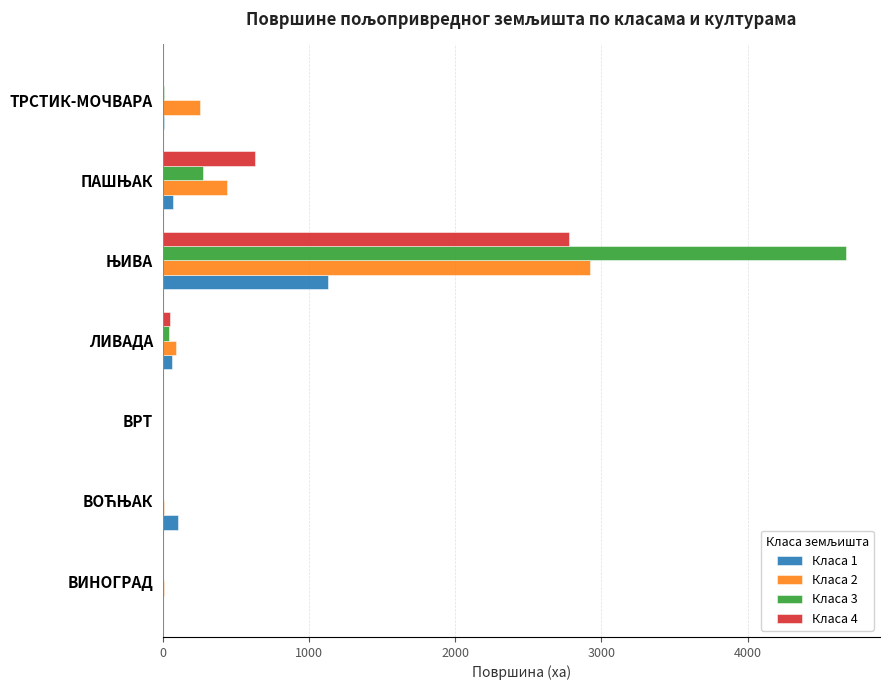

What is the highest value of the Класа 4 series?

2775.9